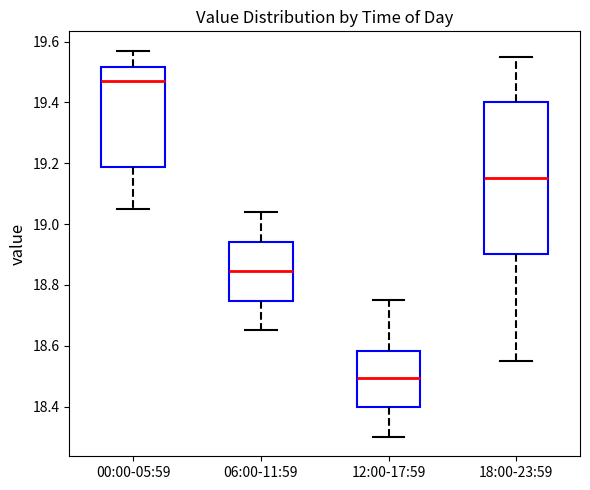

Which box has the lowest median line?

12:00-17:59